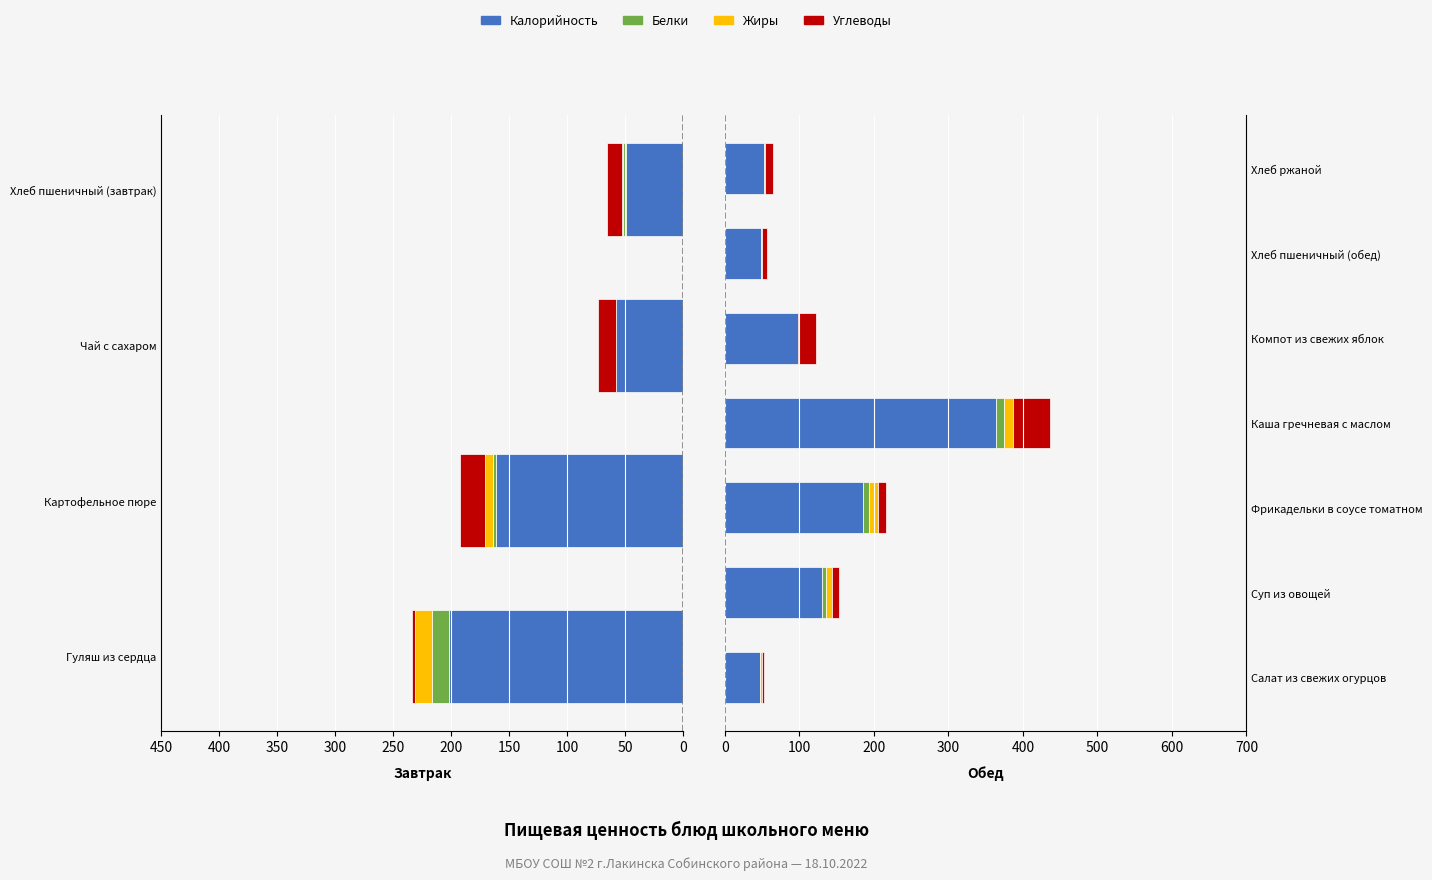

How many data points does each series have?

7